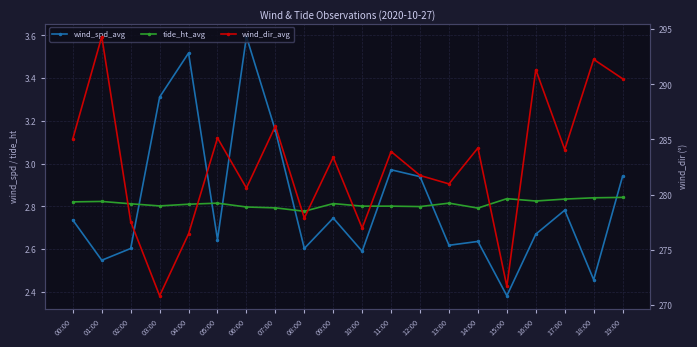

At which category does wind_spd_avg reach its first local peak?

04:00